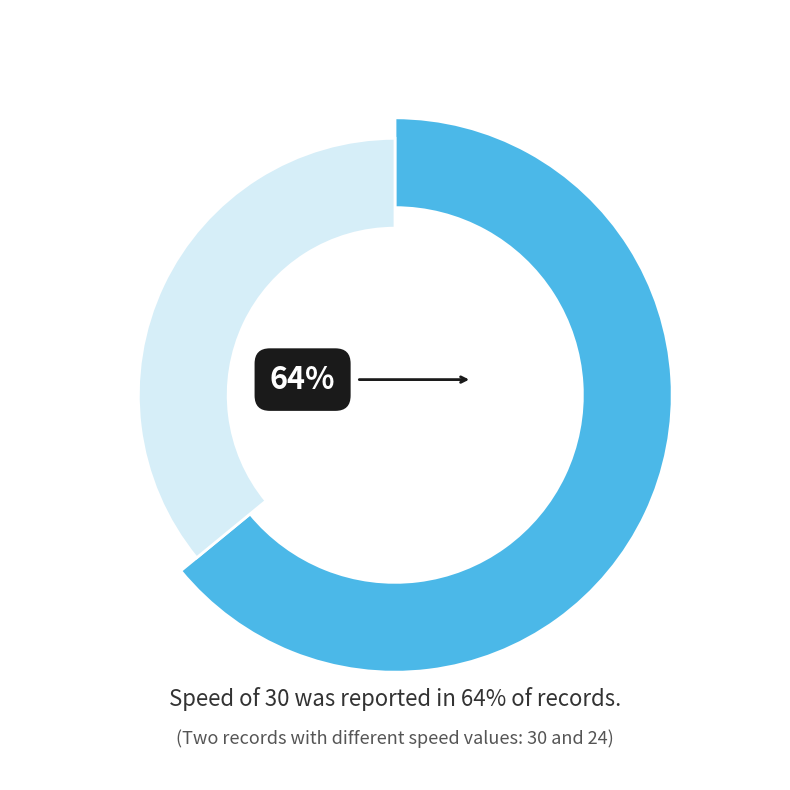

To the nearest percent, what portion does 24 represent?

36%